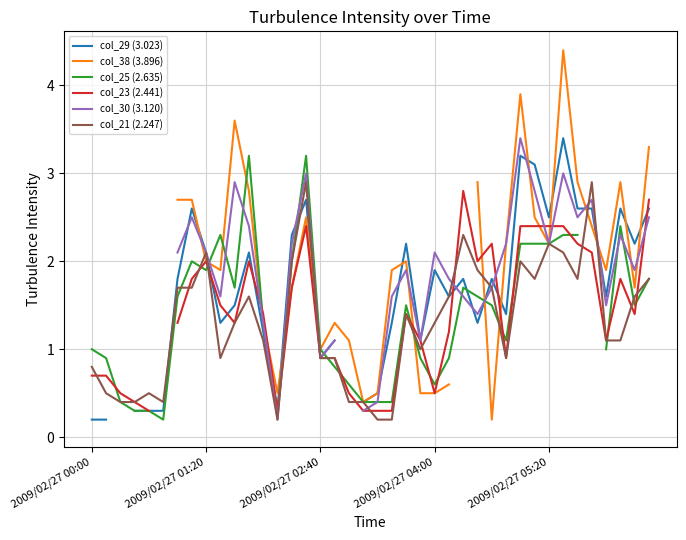

True or false: col_29 (3.023) and col_38 (3.896) intersect in this chart.

True